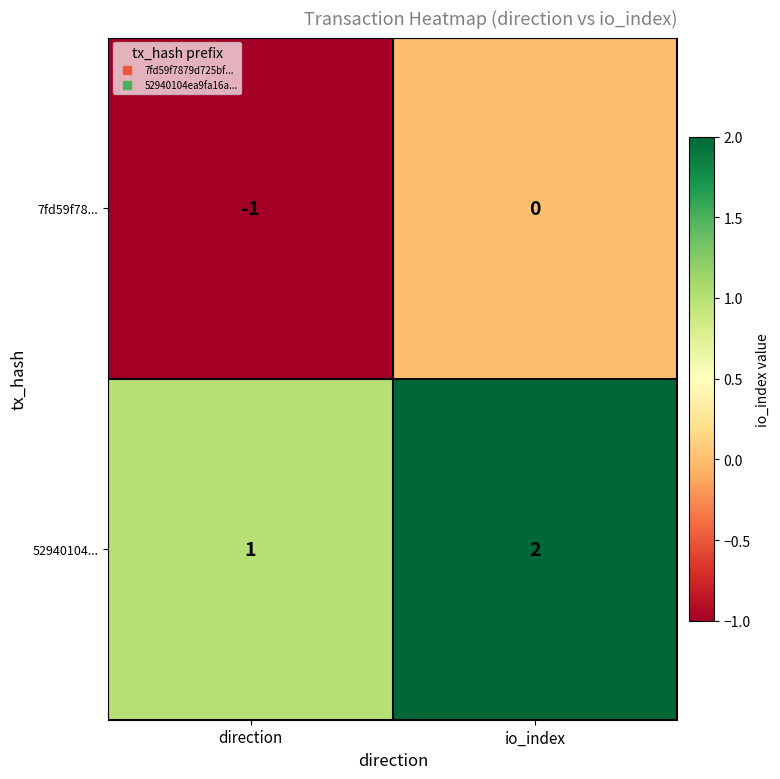

Reading left to right, extract all data points from this chart.

7fd59f78...: direction=-1	io_index=0
52940104...: direction=1	io_index=2